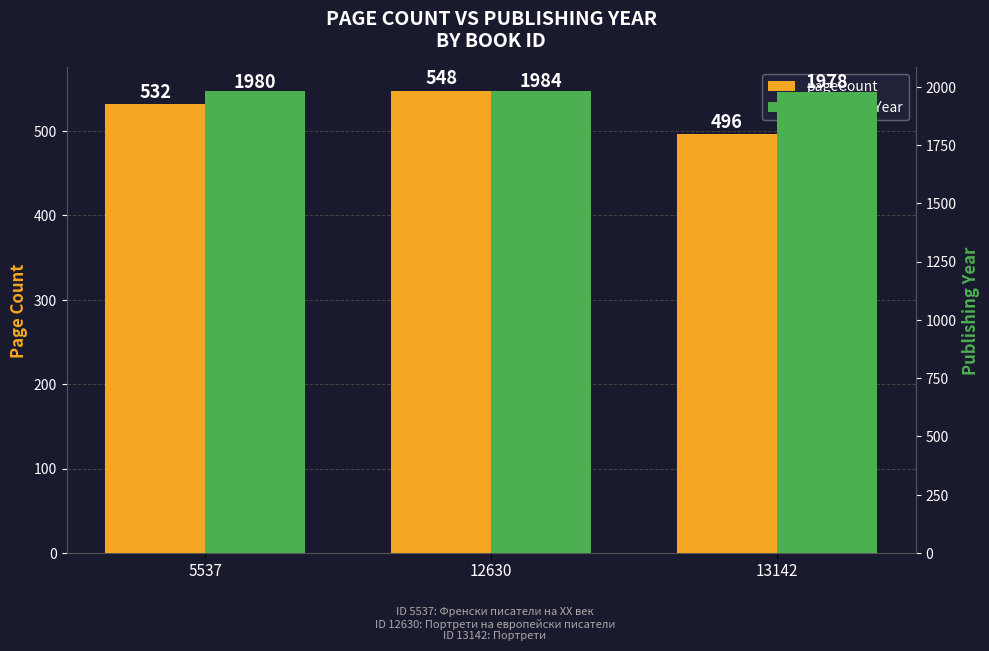

Reading left to right, transcribe all the data shown in this chart.

pageCount: 5537=532	12630=548	13142=496
publishingYear: 5537=1980	12630=1984	13142=1978